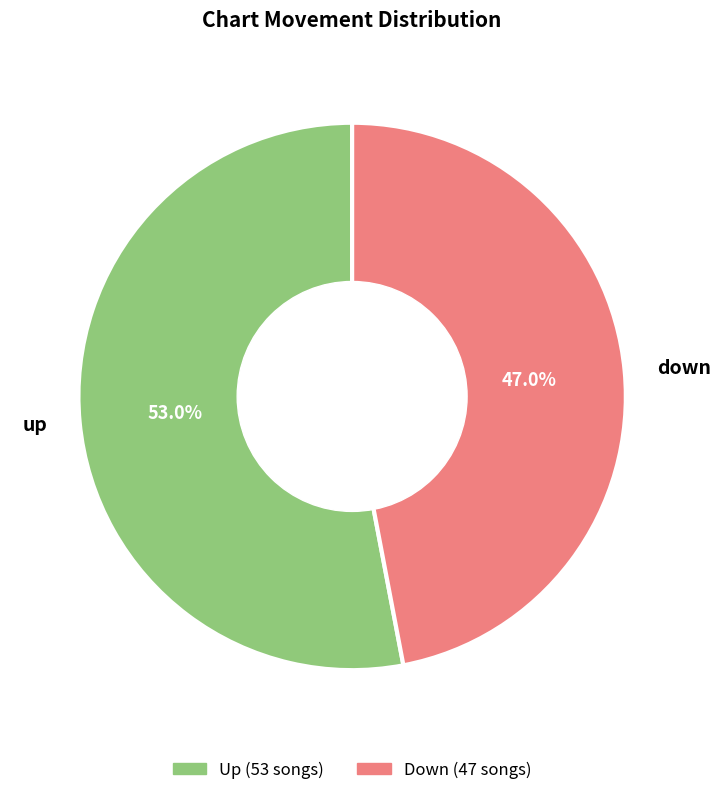

To the nearest percent, what percentage of the pie is up?

53%